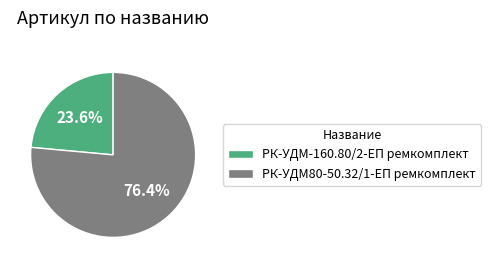

What is the majority slice?

РК-УДМ80-50.32/1-ЕП ремкомплект